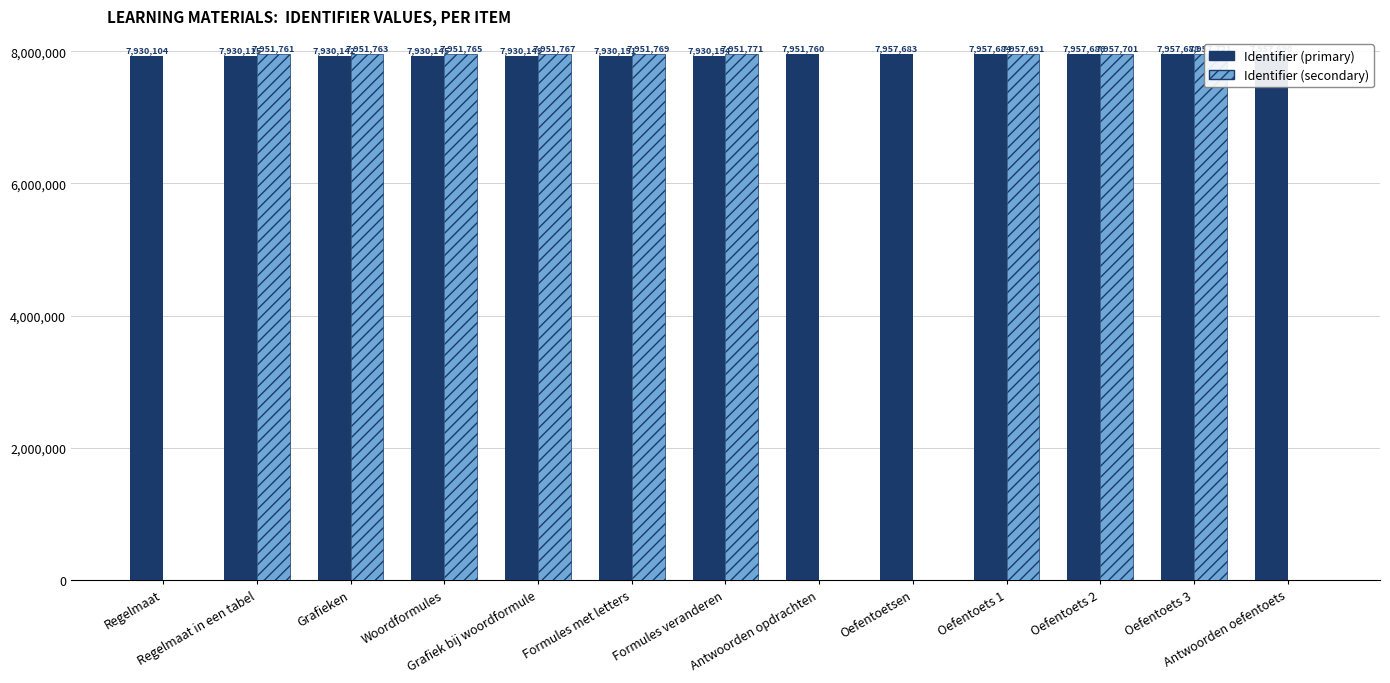

The value of Identifier (primary) at Oefentoets 3 is 7957688. True or false?

True